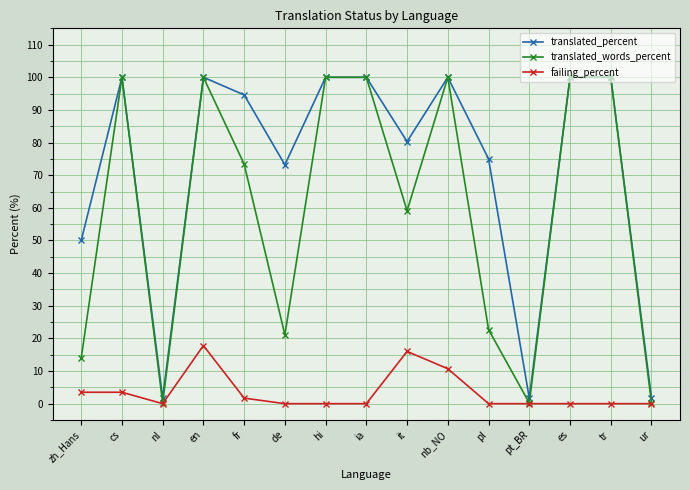

Reading left to right, extract all data points from this chart.

translated_percent: 50.0	100.0	1.7	100.0	94.6	73.2	100.0	100.0	80.3	100.0	75.0	1.7	100.0	100.0	1.7
translated_words_percent: 14.0	100.0	0.2	100.0	73.4	21.1	100.0	100.0	59.1	100.0	22.7	0.2	100.0	100.0	0.2
failing_percent: 3.5	3.5	0.0	17.8	1.7	0.0	0.0	0.0	16.0	10.7	0.0	0.0	0.0	0.0	0.0